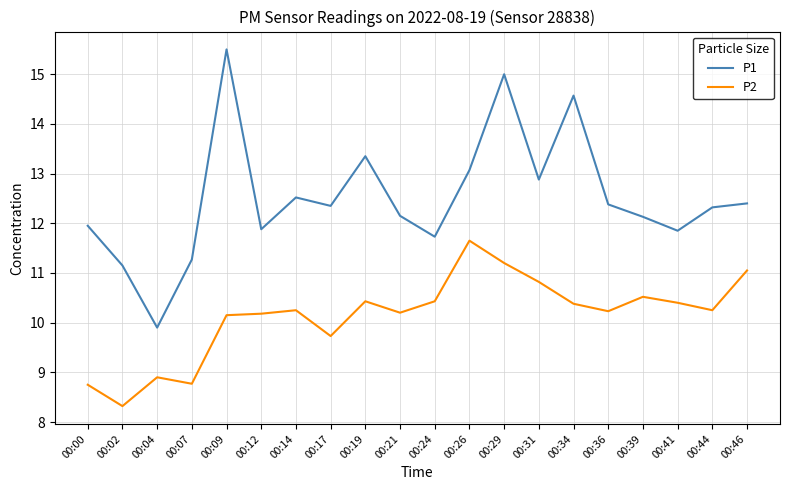

Between 00:12 and 00:29, which series saw the biggest shift?

P1